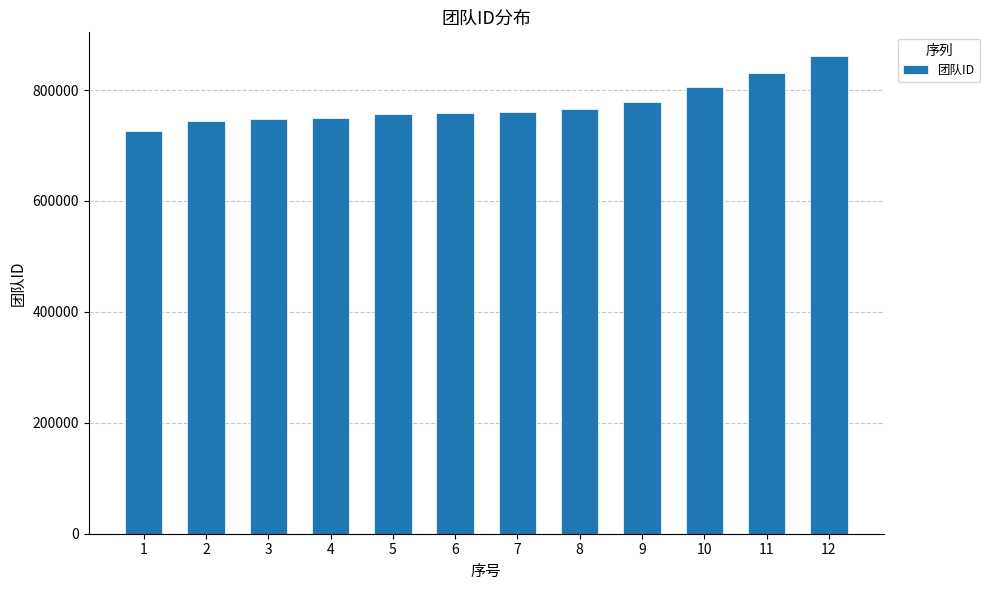

The chart shows a value of 1345256 at 11. True or false?

False